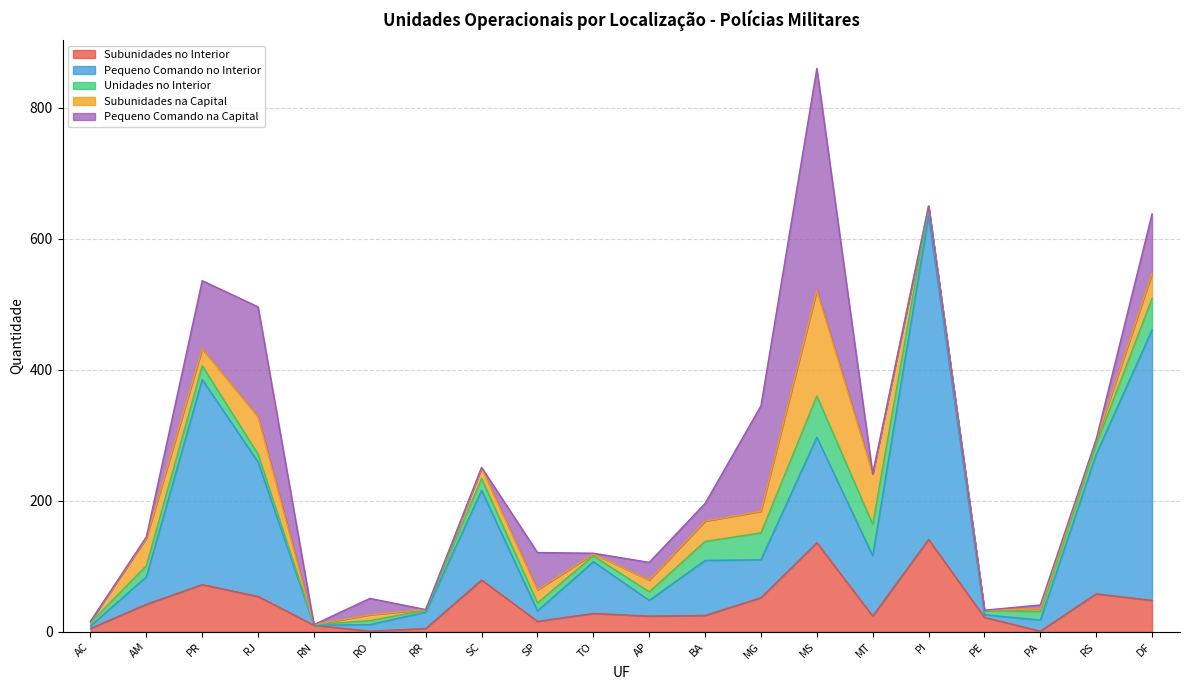

What is the total value across all series at AP?

106